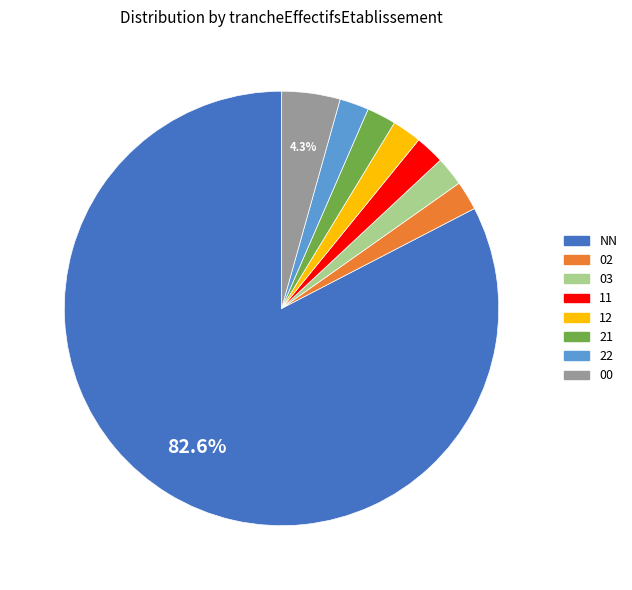

How many segments does this pie chart have?

8